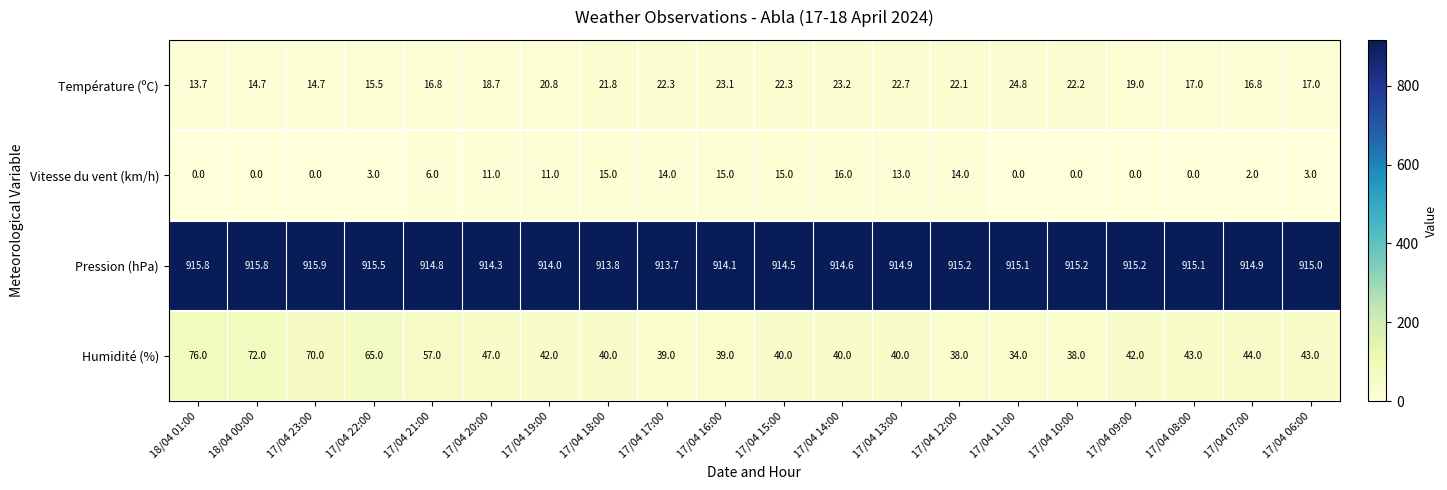

Rank the series at 17/04 22:00 from lowest to highest value.

Vitesse du vent (km/h), Température (ºC), Humidité (%), Pression (hPa)